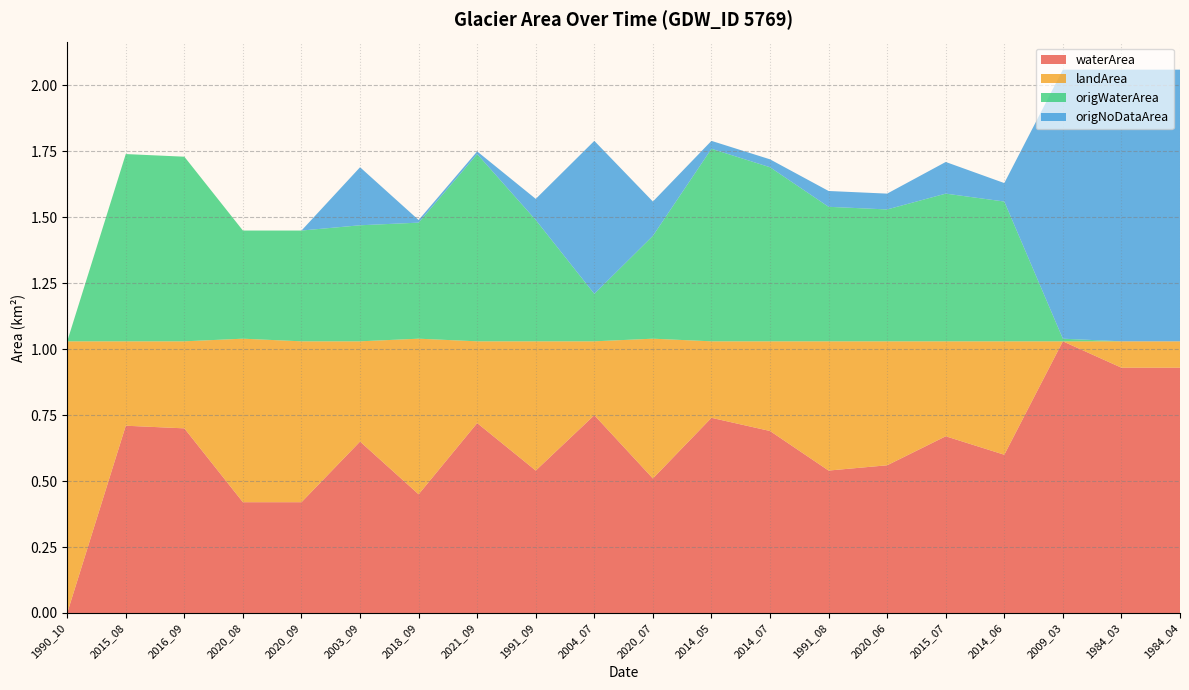

Reading right to left, transcribe all the data shown in this chart.

waterArea: 0.9	0.9	1.0	0.6	0.7	0.6	0.5	0.7	0.7	0.5	0.8	0.5	0.7	0.5	0.7	0.4	0.4	0.7	0.7	0.0
landArea: 0.1	0.1	0.0	0.4	0.4	0.5	0.5	0.3	0.3	0.5	0.3	0.5	0.3	0.6	0.4	0.6	0.6	0.3	0.3	1.0
origWaterArea: 0.0	0.0	0.0	0.5	0.6	0.5	0.5	0.7	0.7	0.4	0.2	0.5	0.7	0.4	0.4	0.4	0.4	0.7	0.7	0.0
origNoDataArea: 1.0	1.0	1.0	0.1	0.1	0.1	0.1	0.0	0.0	0.1	0.6	0.1	0.0	0.0	0.2	0.0	0.0	0.0	0.0	0.0